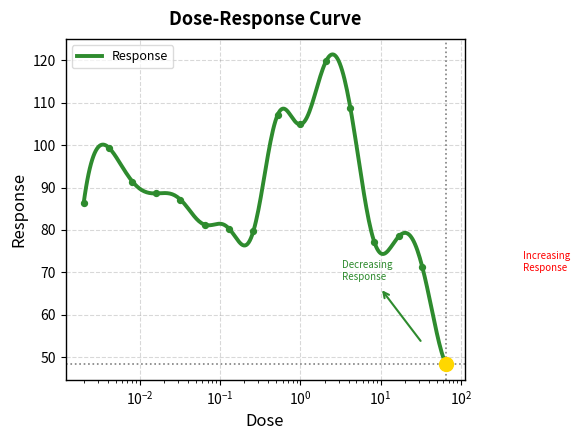

Between 66.0 and 0.52, which is larger?

0.52